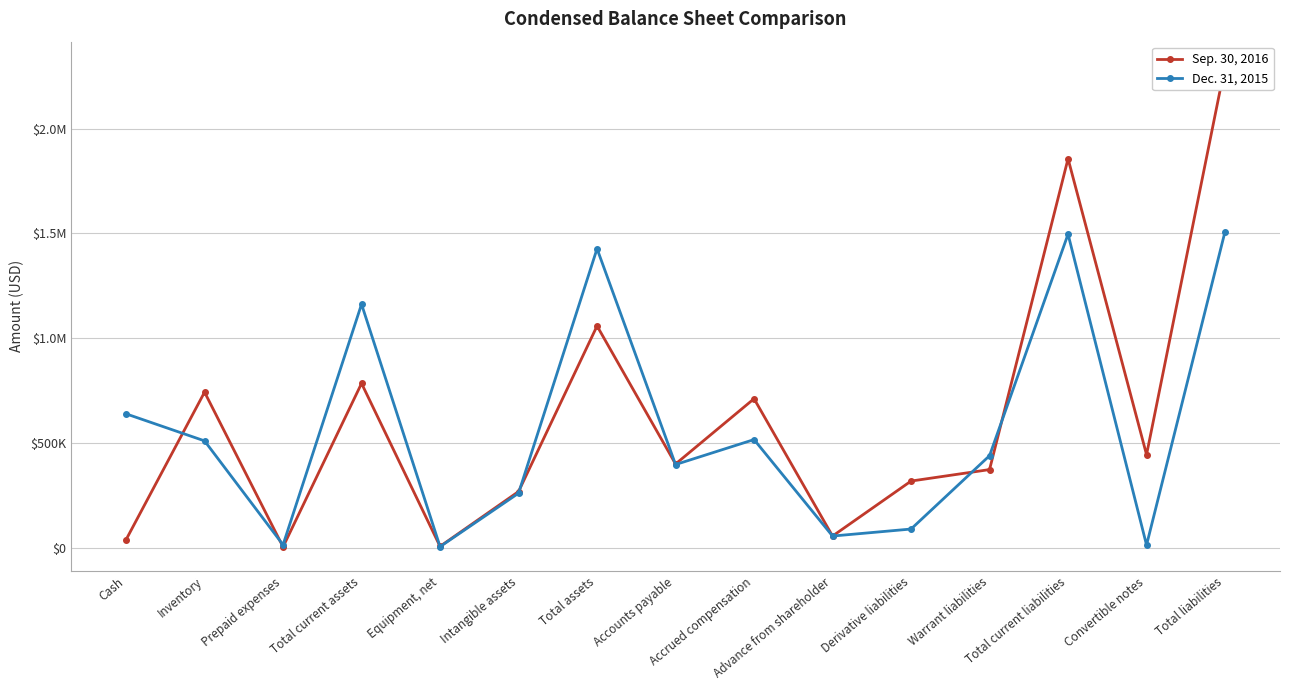

After their last crossing, which series has the higher values: Dec. 31, 2015 or Sep. 30, 2016?

Sep. 30, 2016